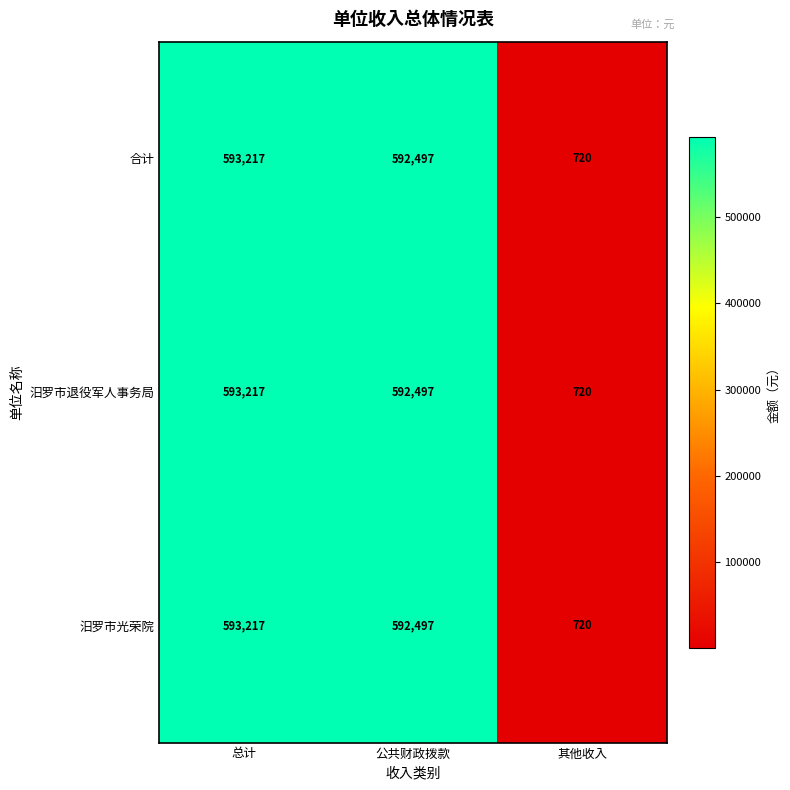

Reading right to left, transcribe all the data shown in this chart.

合计: 720	592497	593217
汨罗市退役军人事务局: 720	592497	593217
汨罗市光荣院: 720	592497	593217